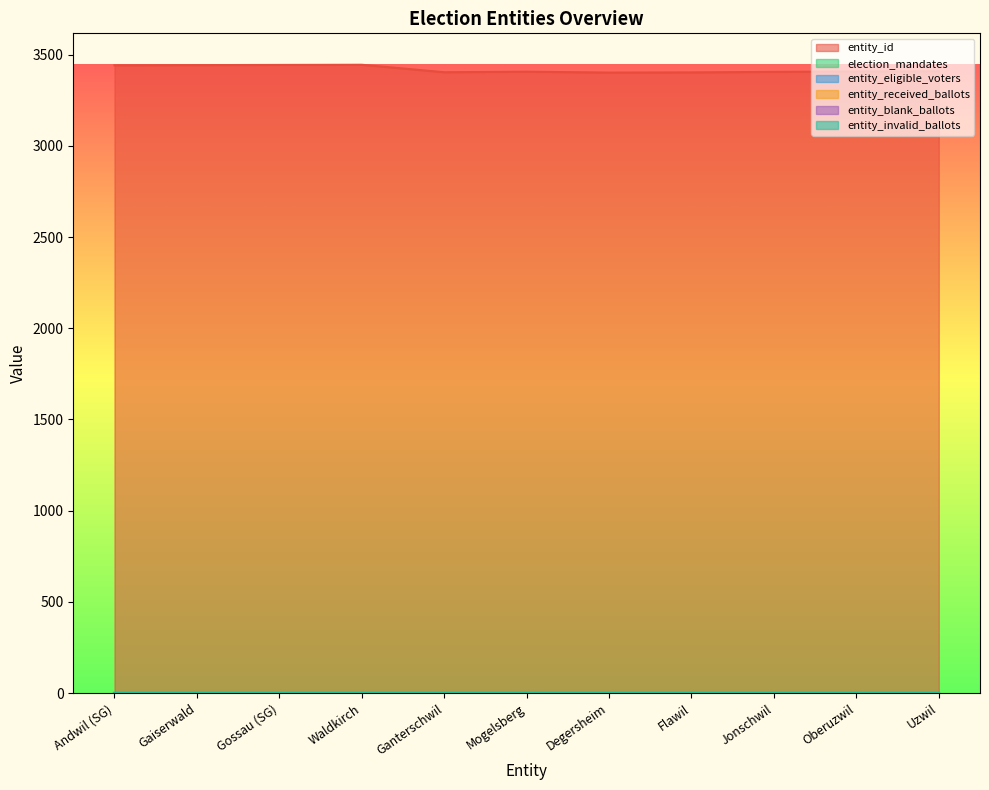

Reading left to right, what are all the values shown in this chart?

entity_id: 3441	3442	3443	3444	3403	3406	3401	3402	3405	3407	3408
election_mandates: 1	1	1	1	1	1	1	1	1	1	1
entity_eligible_voters: 1	1	1	1	1	1	1	1	1	1	1
entity_received_ballots: 0	0	0	0	0	0	0	0	0	0	0
entity_blank_ballots: 0	0	0	0	0	0	0	0	0	0	0
entity_invalid_ballots: 0	0	0	0	0	0	0	0	0	0	0